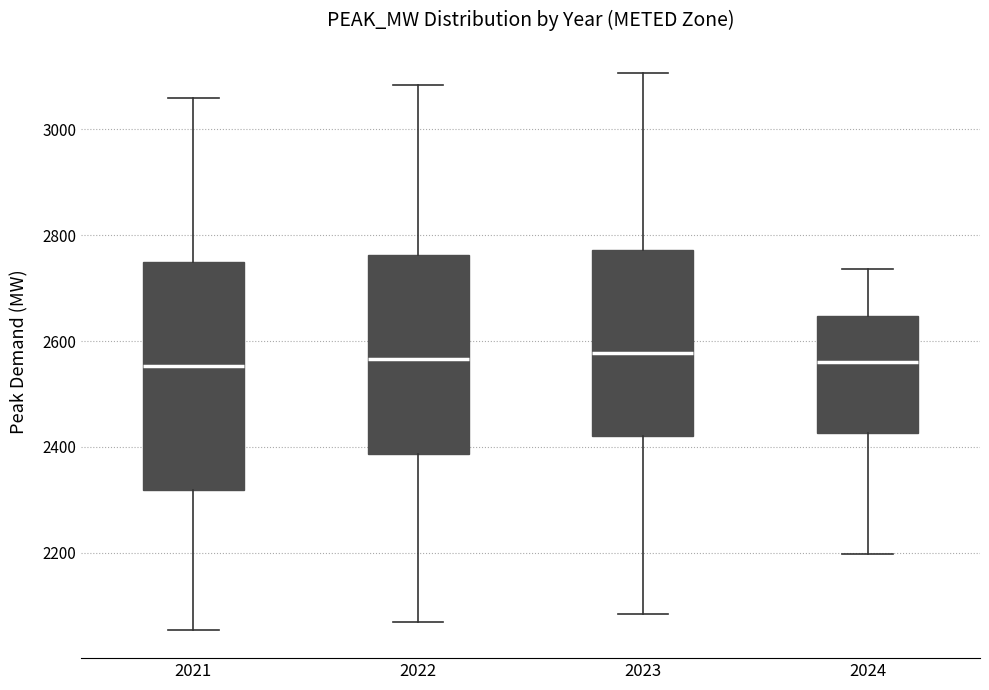

Where is the upper edge of the box at x = 2021 on the y-axis? The values are not printed on the chart, so give them approximately, as read against the axis.

2740